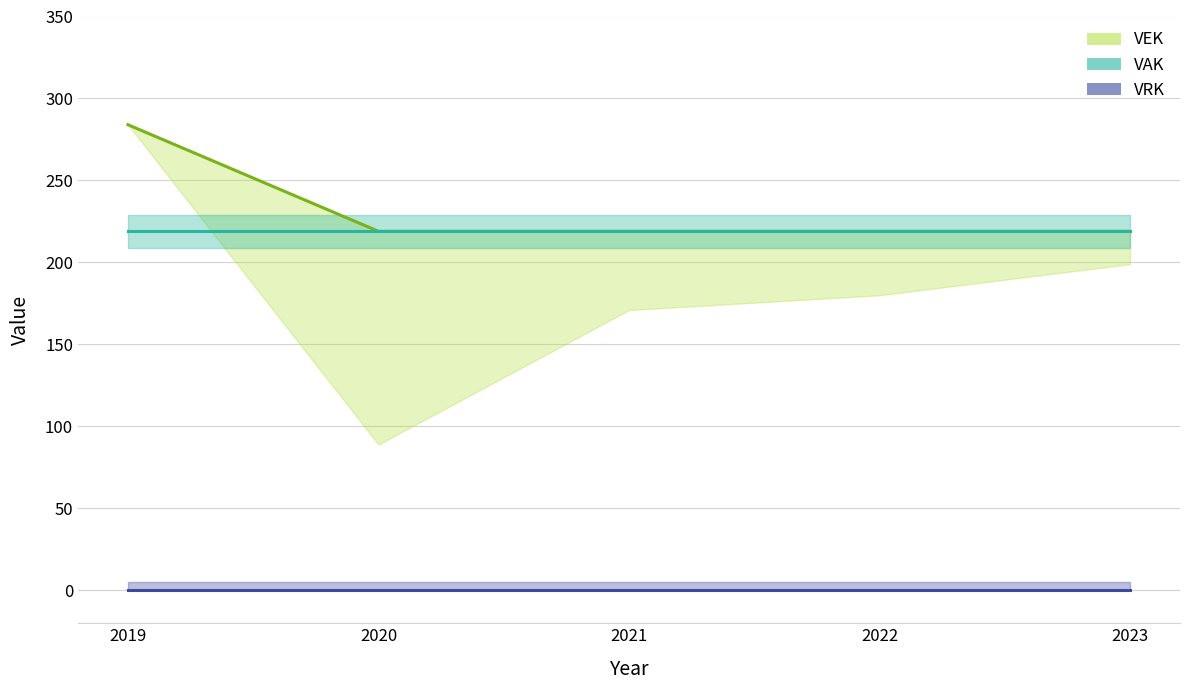

How many categories are shown in the chart?

5